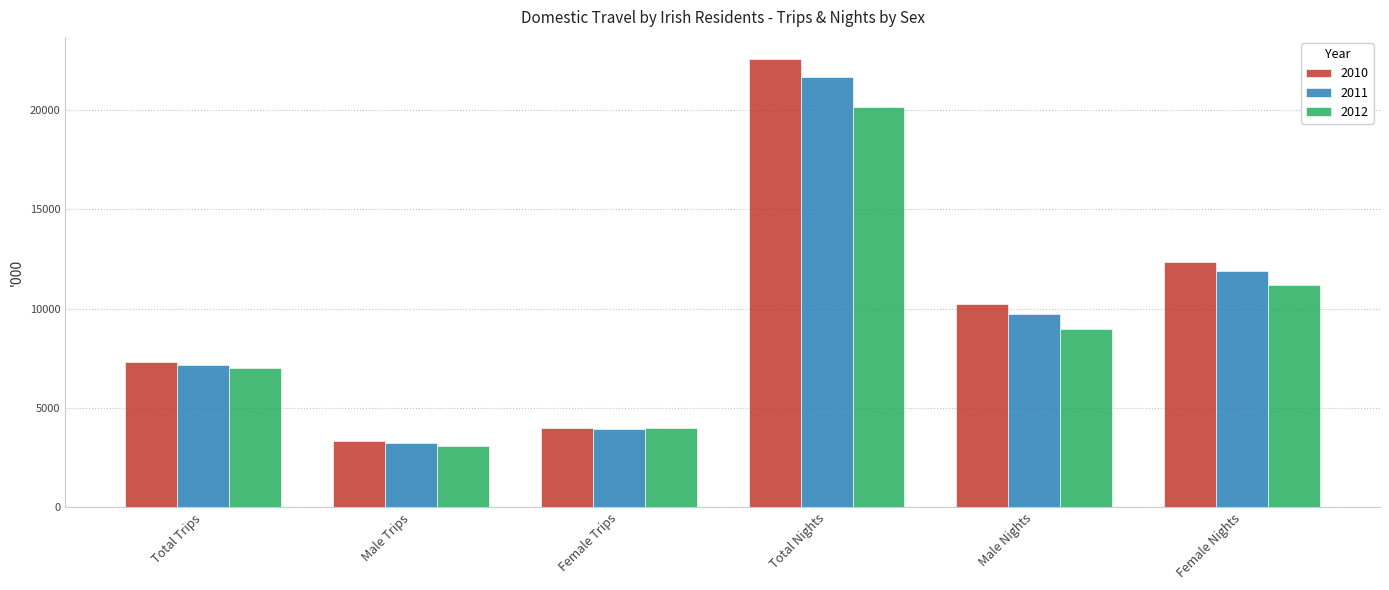

Rank the series by their maximum value, from lowest to highest.

2012, 2011, 2010